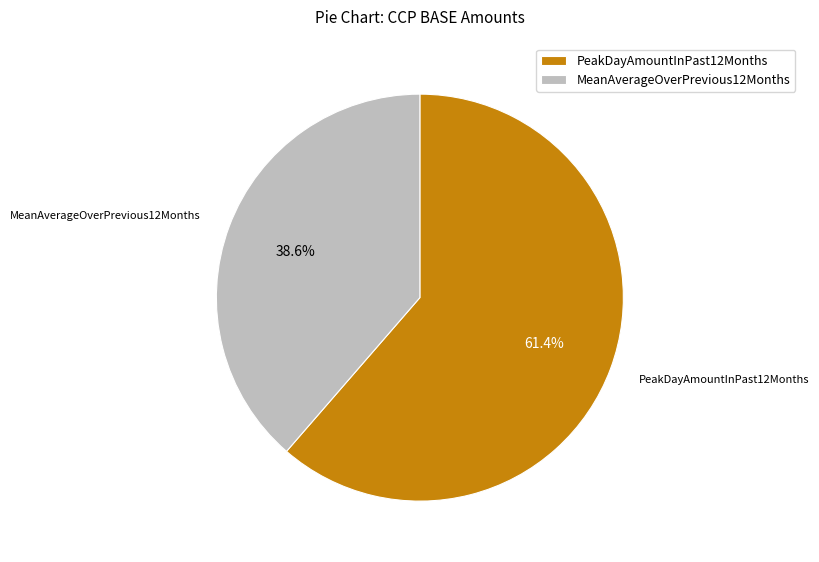

The PeakDayAmountInPast12Months slice represents 61% of the pie. True or false?

True